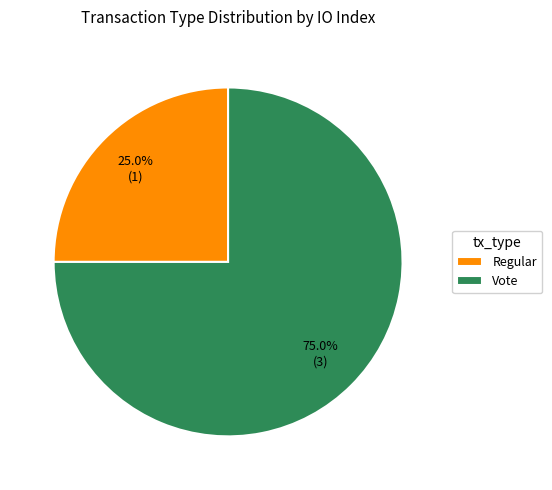

What percentage is NOT represented by Regular?

75.0%